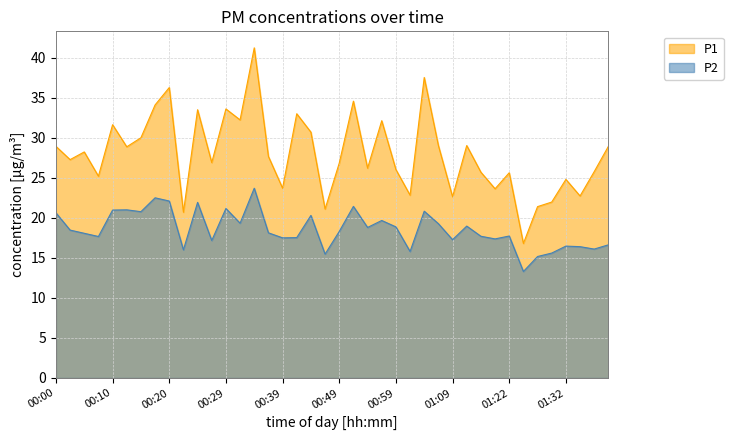

Reading right to left, list all the values displayed in this chart.

P1: 01:39=28.9	01:37=25.8	01:34=22.7	01:32=24.8	01:29=22.0	01:27=21.4	01:24=16.8	01:22=25.6	01:19=23.6	01:14=25.7	01:11=29.0	01:09=22.6	01:06=29.0	01:04=37.5	01:01=22.8	00:59=26.0	00:56=32.1	00:54=26.2	00:52=34.6	00:49=26.8	00:47=21.1	00:44=30.7	00:42=33.0	00:39=23.7	00:37=27.7	00:34=41.2	00:32=32.2	00:29=33.6	00:27=26.9	00:25=33.5	00:22=20.7	00:20=36.3	00:17=34.1	00:15=30.0	00:12=28.9	00:10=31.6	00:07=25.2	00:05=28.2	00:02=27.3	00:00=28.9
P2: 01:39=16.6	01:37=16.1	01:34=16.4	01:32=16.5	01:29=15.6	01:27=15.2	01:24=13.3	01:22=17.7	01:19=17.4	01:14=17.7	01:11=19.0	01:09=17.3	01:06=19.3	01:04=20.8	01:01=15.8	00:59=18.9	00:56=19.7	00:54=18.8	00:52=21.4	00:49=18.3	00:47=15.5	00:44=20.3	00:42=17.5	00:39=17.5	00:37=18.1	00:34=23.7	00:32=19.3	00:29=21.2	00:27=17.2	00:25=21.9	00:22=16.0	00:20=22.1	00:17=22.5	00:15=20.8	00:12=21.0	00:10=21.0	00:07=17.7	00:05=18.1	00:02=18.5	00:00=20.6